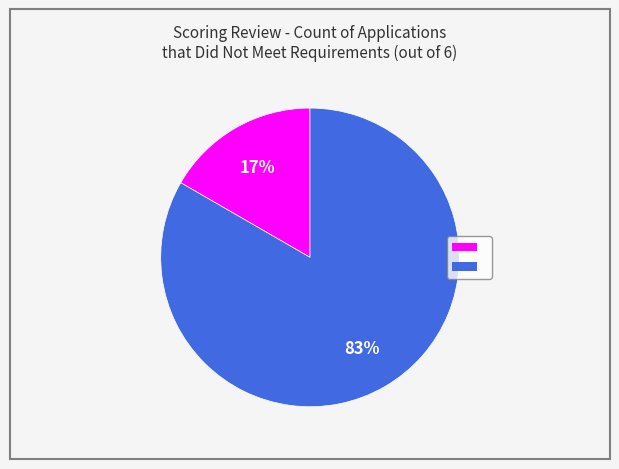

To the nearest percent, what is the average slice percentage?

50%